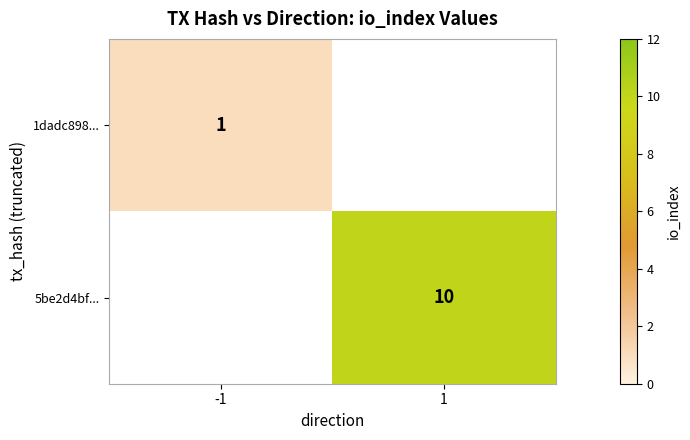

The value of 5be2d4bf... at 1 is 10. True or false?

True